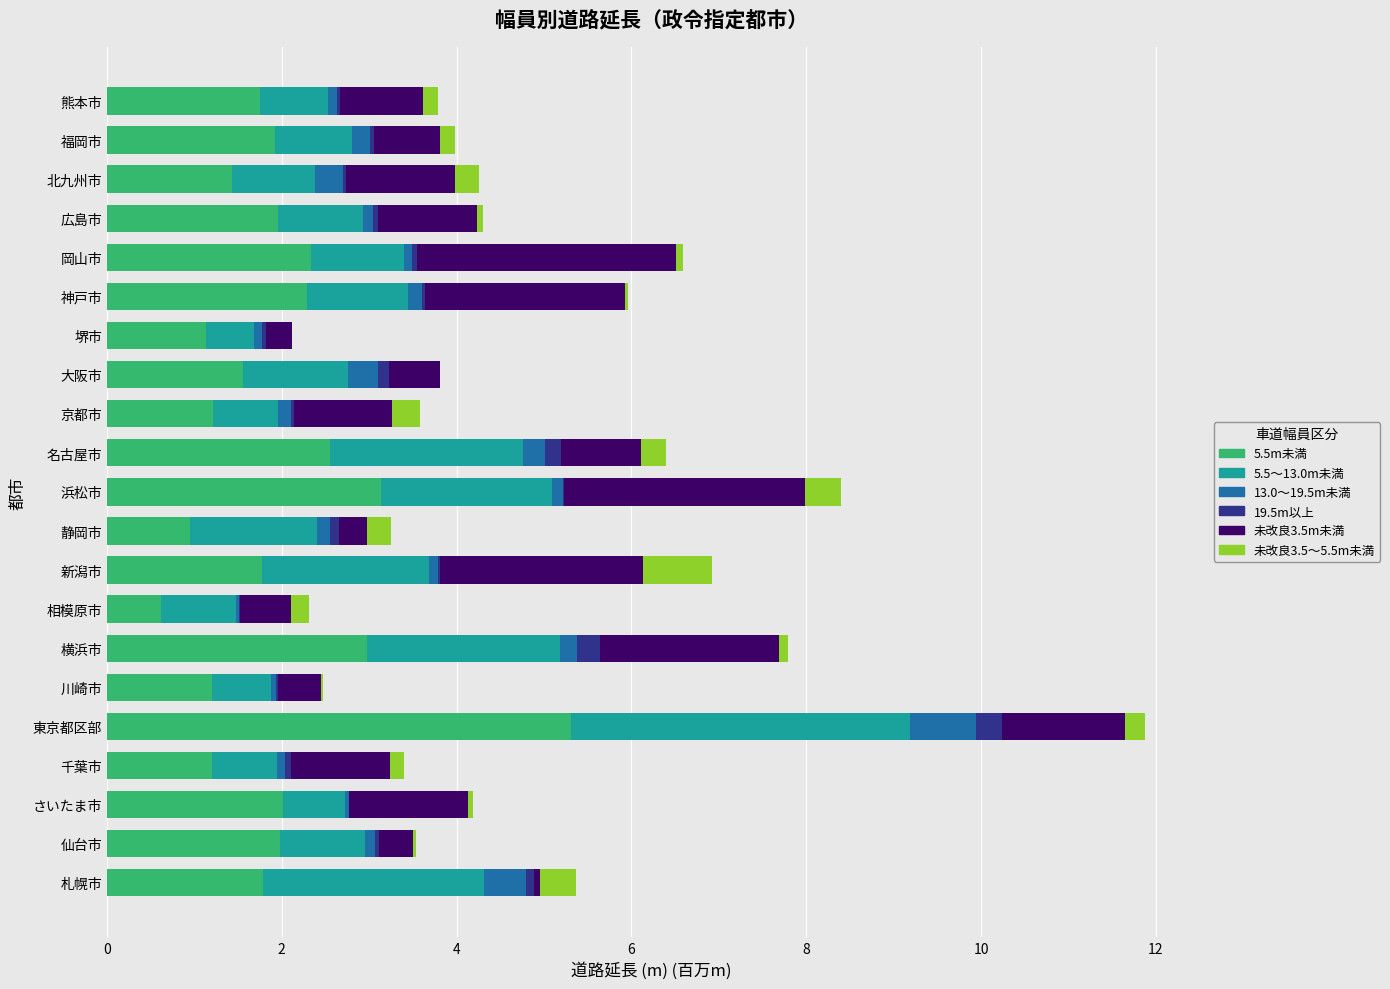

What is the highest value of the 5.5m未満 series?

5.3